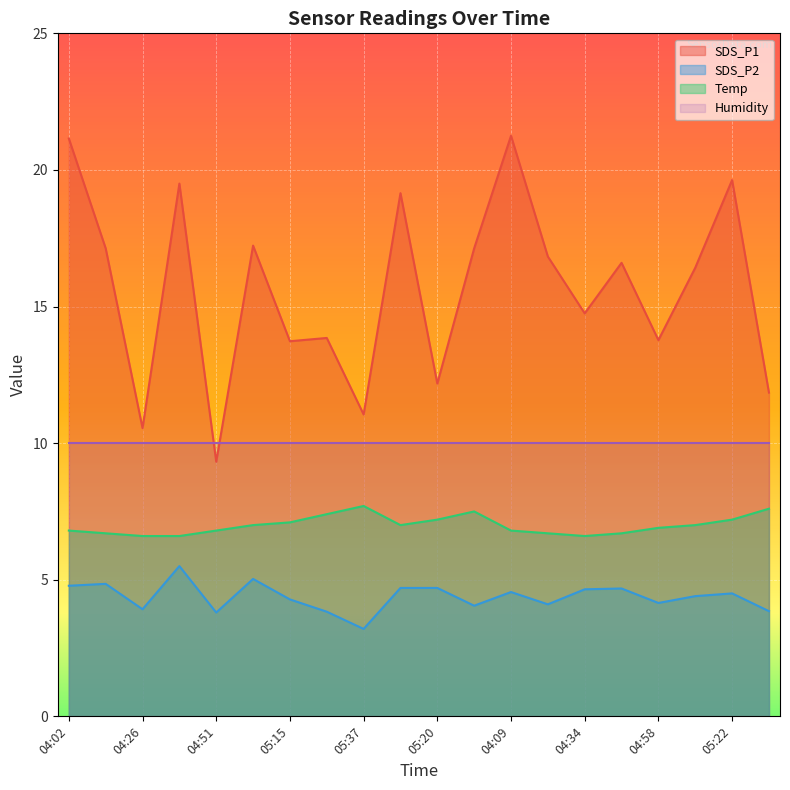

At which label is SDS_P2 closest to 4?

05:32